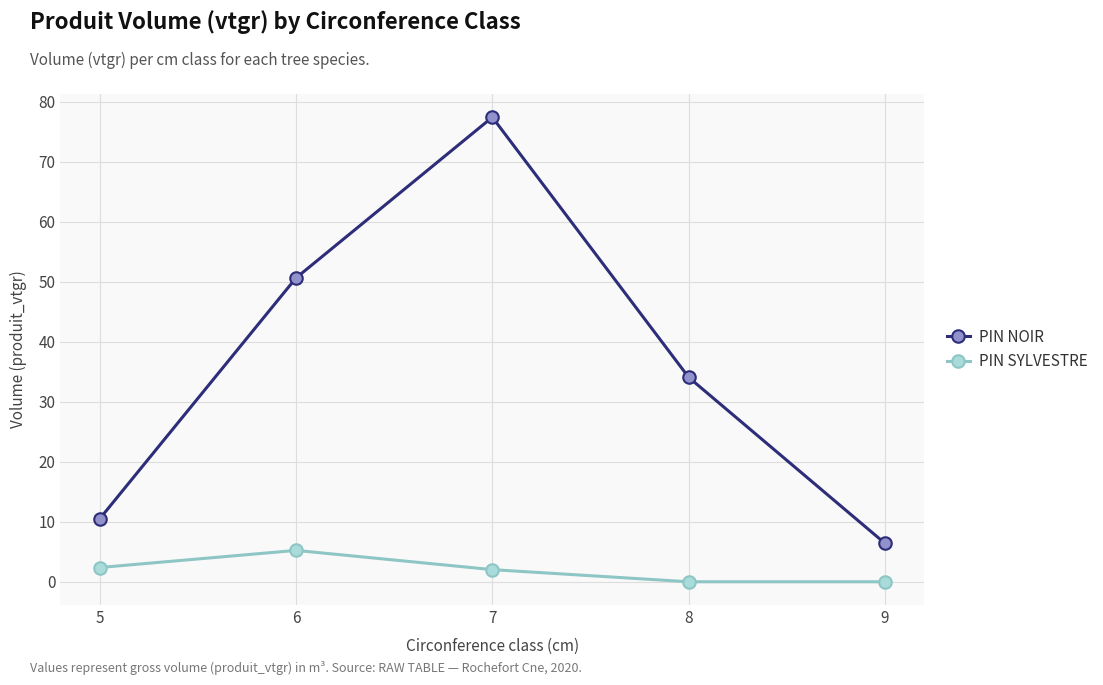

Is it true that PIN NOIR equals 36.7 at 7?

False